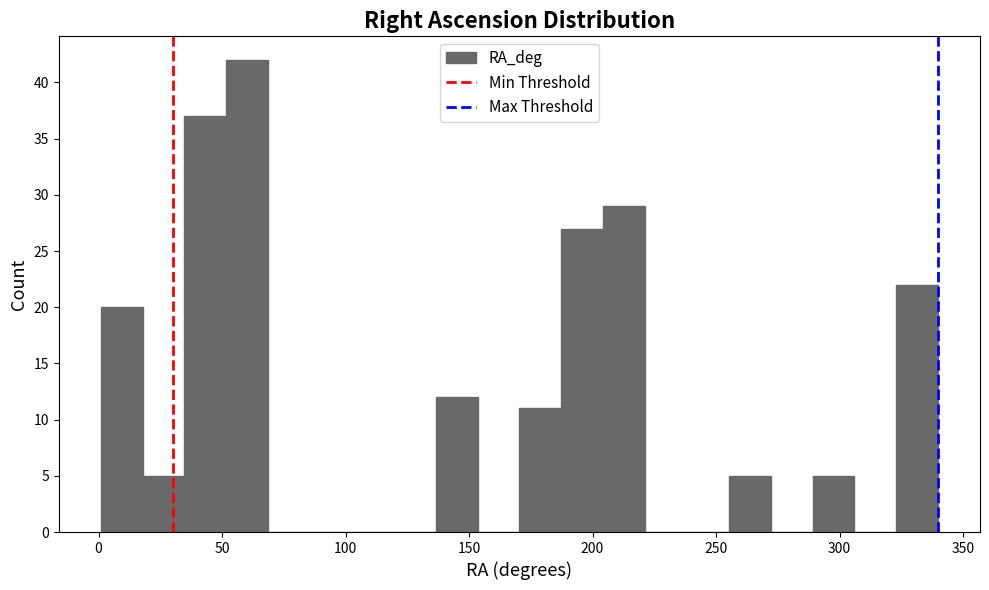

Around what value on the x-axis is the tallest bar? Give the approximate position of its centre, as read against the axis.

60